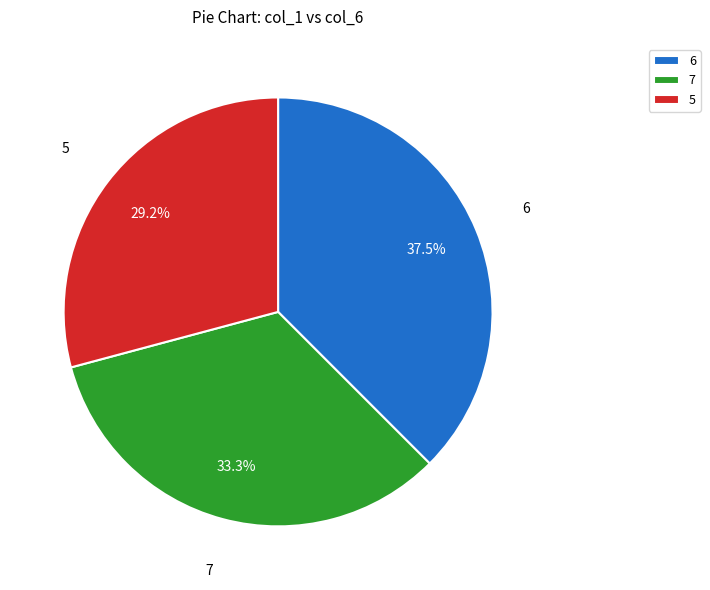

To the nearest percent, what is the average slice percentage?

33%